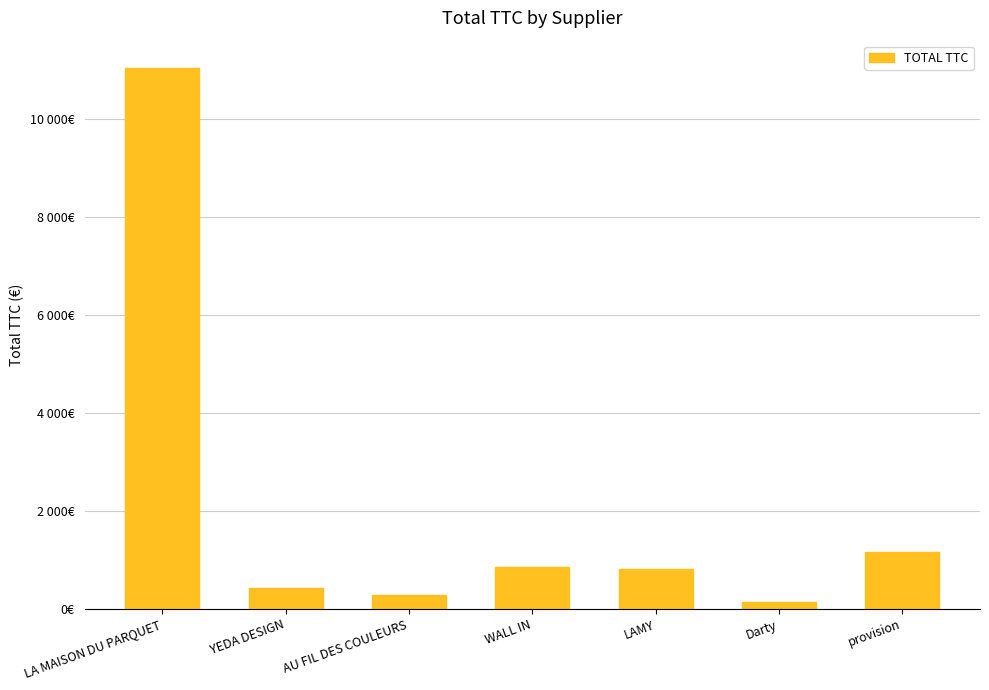

Are the bars horizontal?

No